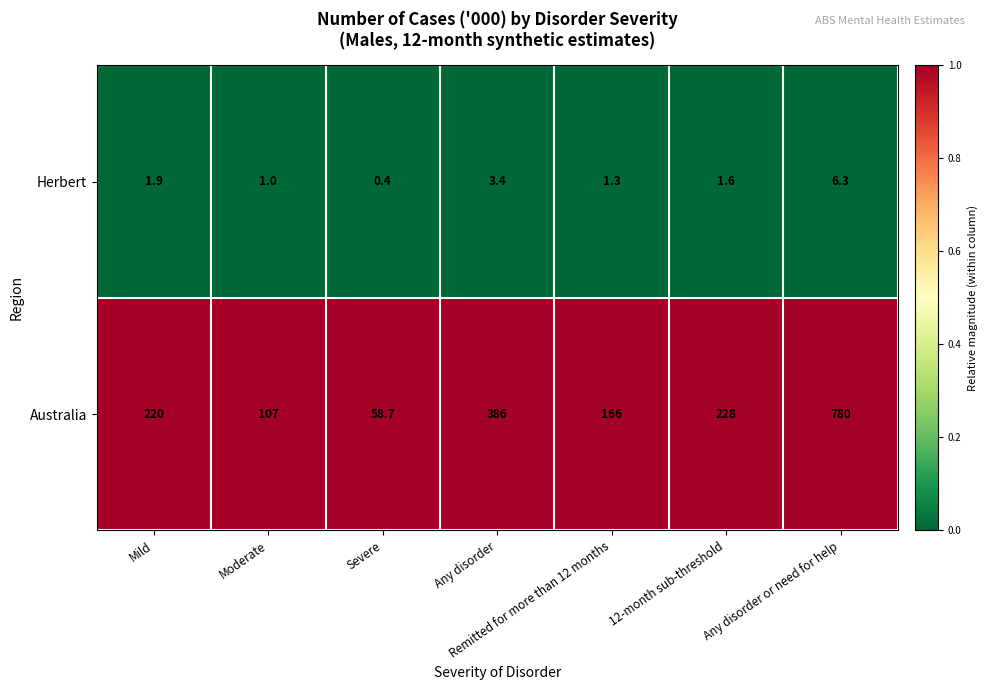

The Herbert series shows 3.4 at Mild. True or false?

False